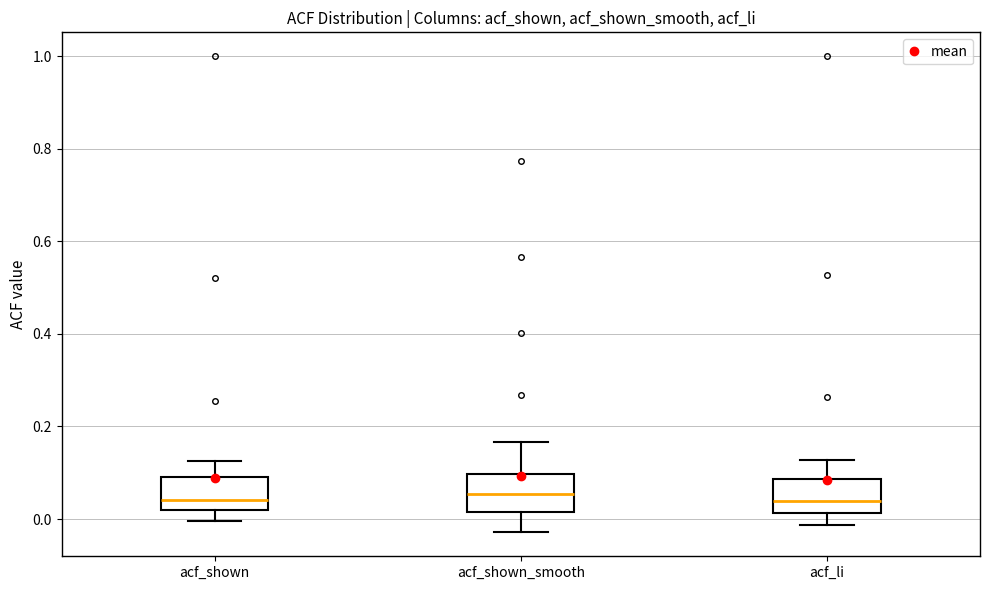

Reading left to right, transcribe this box plot: for each box, give where its median line is, the range the box spans, and where its two whiskers end, as read against the y-axis. The values are not printed on the chart, so give them approximately, as read against the axis.

acf_shown: median 0.04, box 0.02 to 0.10, whiskers 0.00 to 0.12
acf_shown_smooth: median 0.06, box 0.02 to 0.10, whiskers -0.02 to 0.16
acf_li: median 0.04, box 0.02 to 0.08, whiskers -0.02 to 0.12